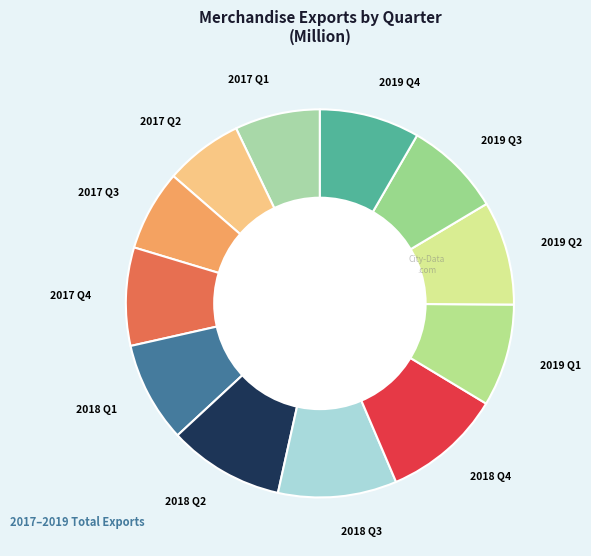

What is the ratio of the value at 2018 Q3 to the value at 2019 Q3?

1.2